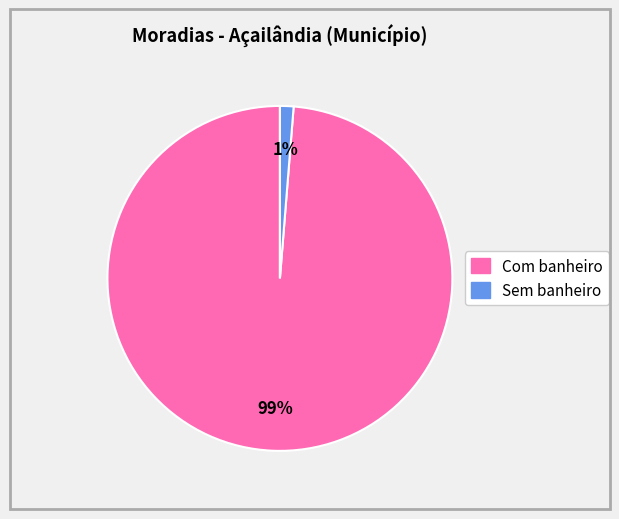

What is the smallest slice in the pie chart?

Sem banheiro